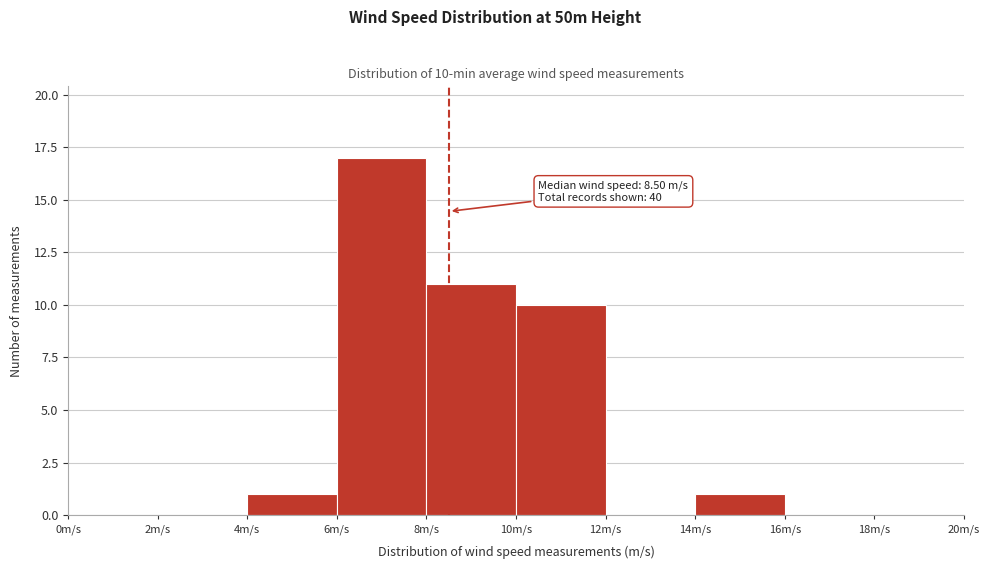

Over which range of the x-axis is the bar tallest?

6 to 8